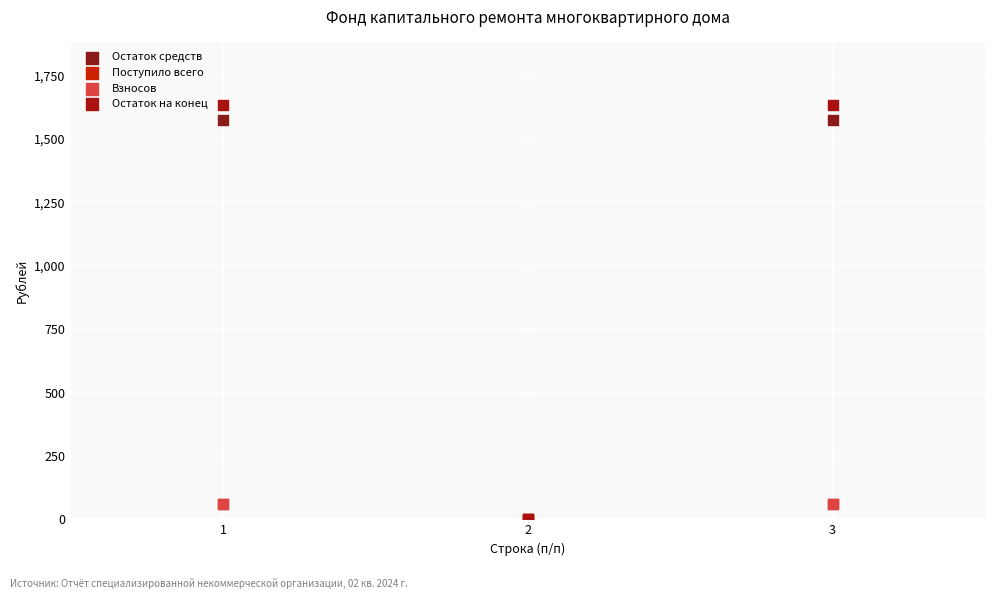

What are all the series names shown in the legend?

Остаток средств, Поступило всего, Взносов, Остаток на конец